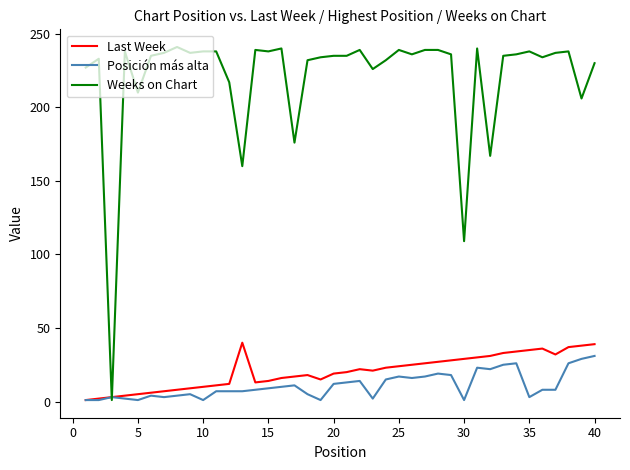

What is the maximum value for Last Week?

40